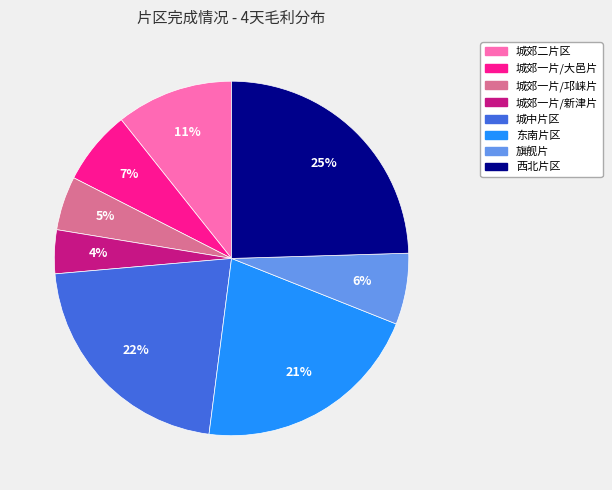

Which slice is the largest?

西北片区